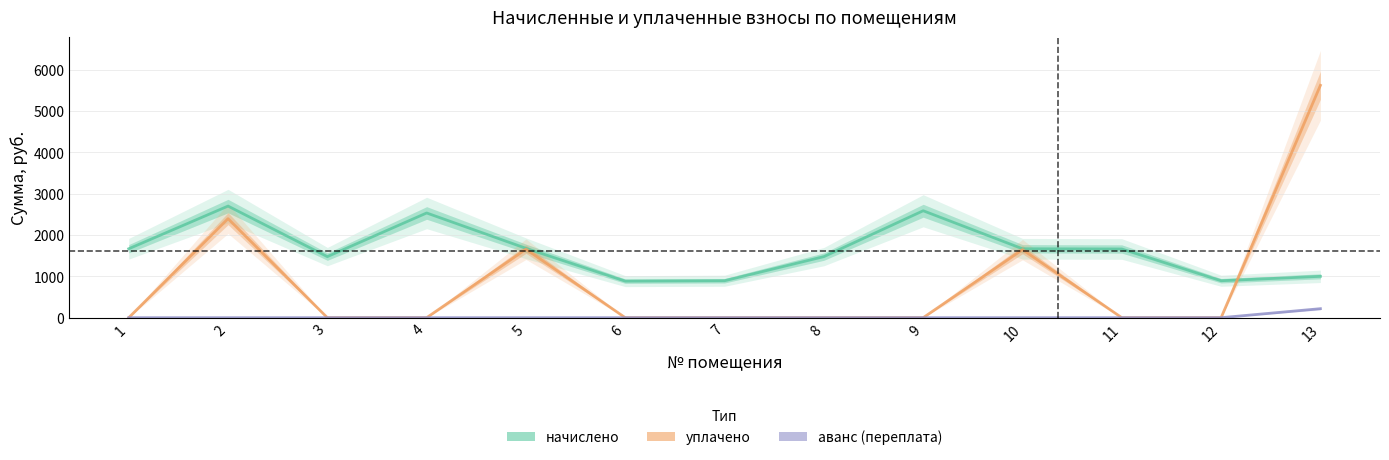

The value of уплачено at 9 is -3775.5. True or false?

False